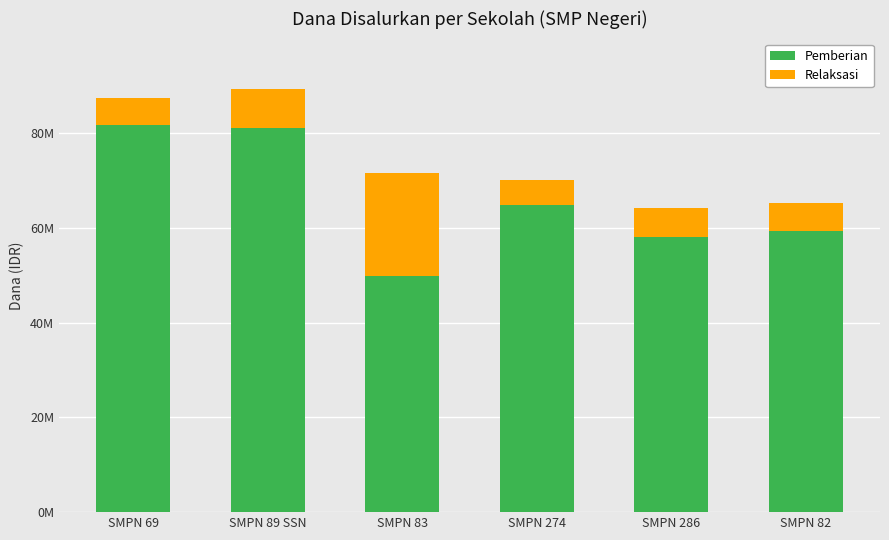

Are the bars grouped side by side (vs. stacked)?

No